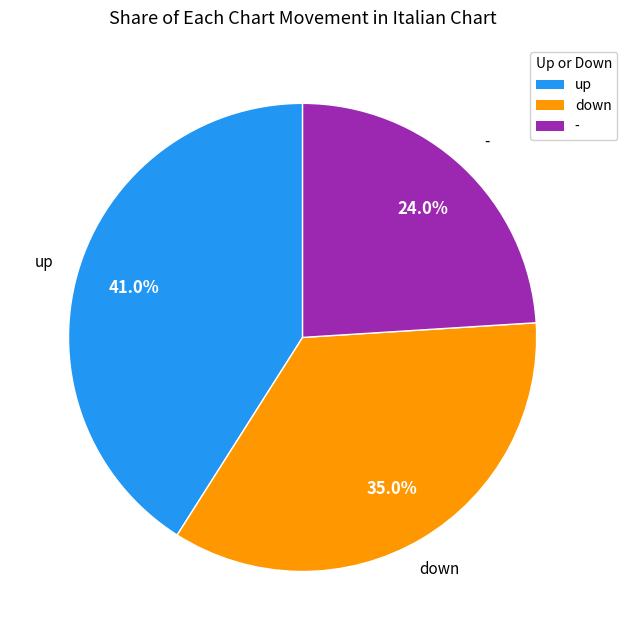

What percentage do - and up together represent?

65.0%